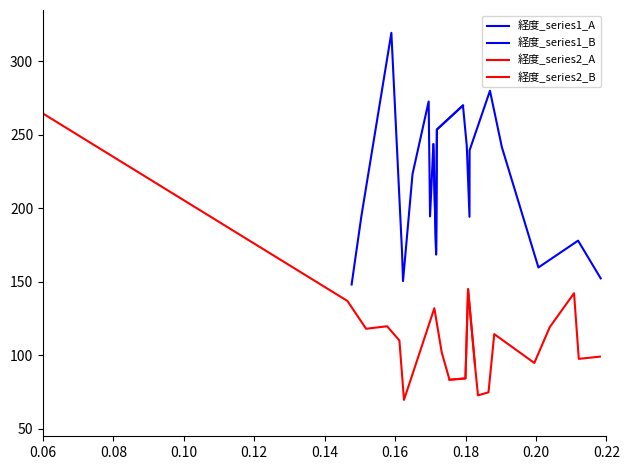

At which label does 経度_series2_B reach its peak?

0.10